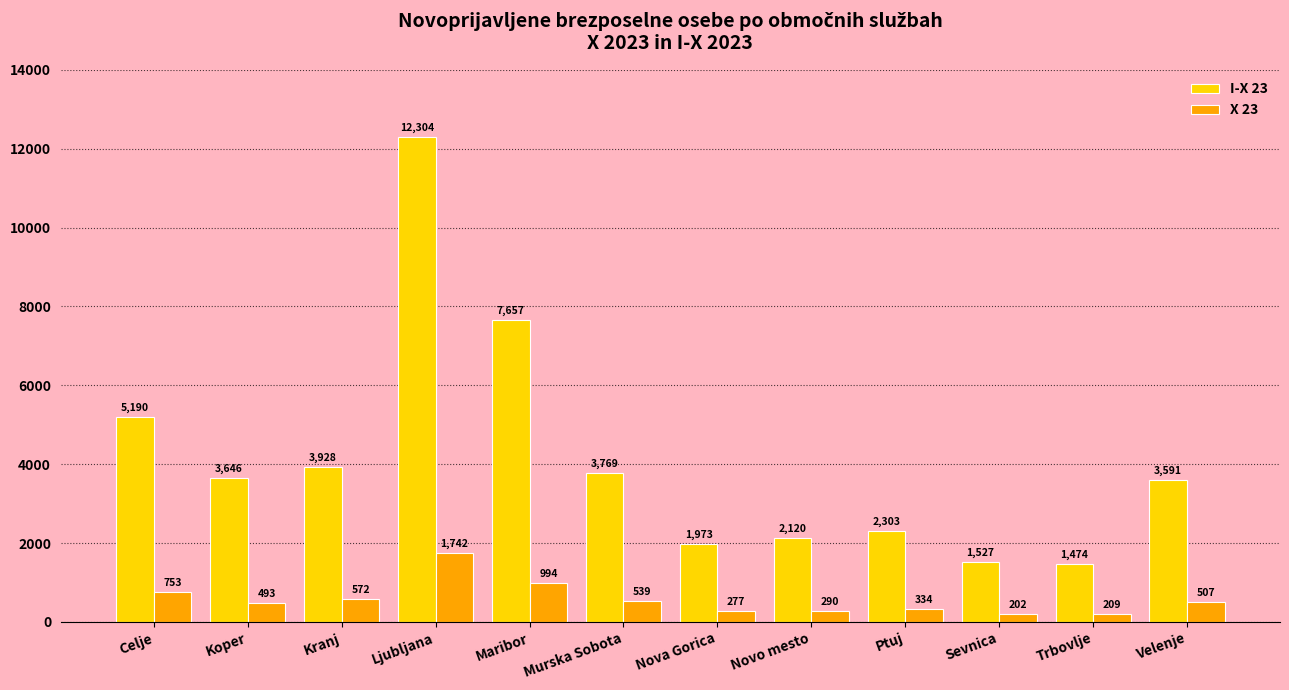

What is the spread (max minus min) of values at Ljubljana?

10562